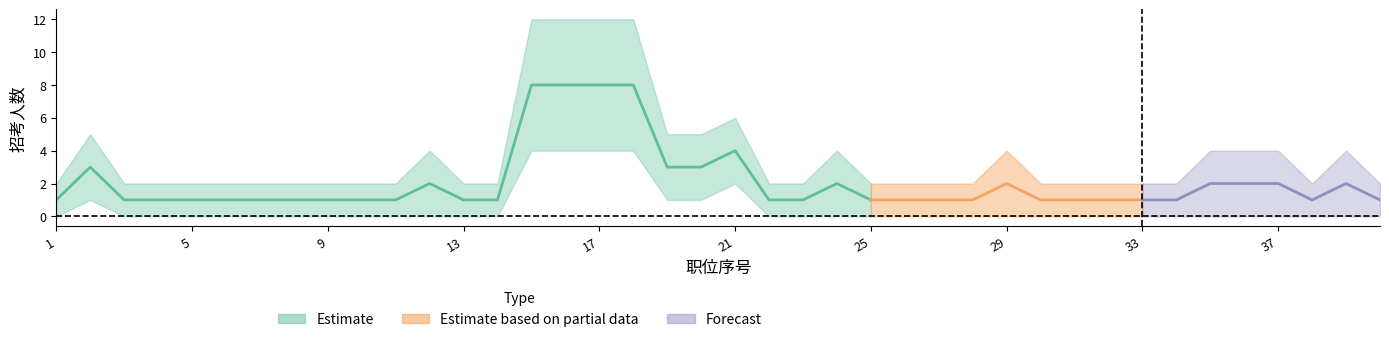

What is the sum of all 招考人数 values?

84